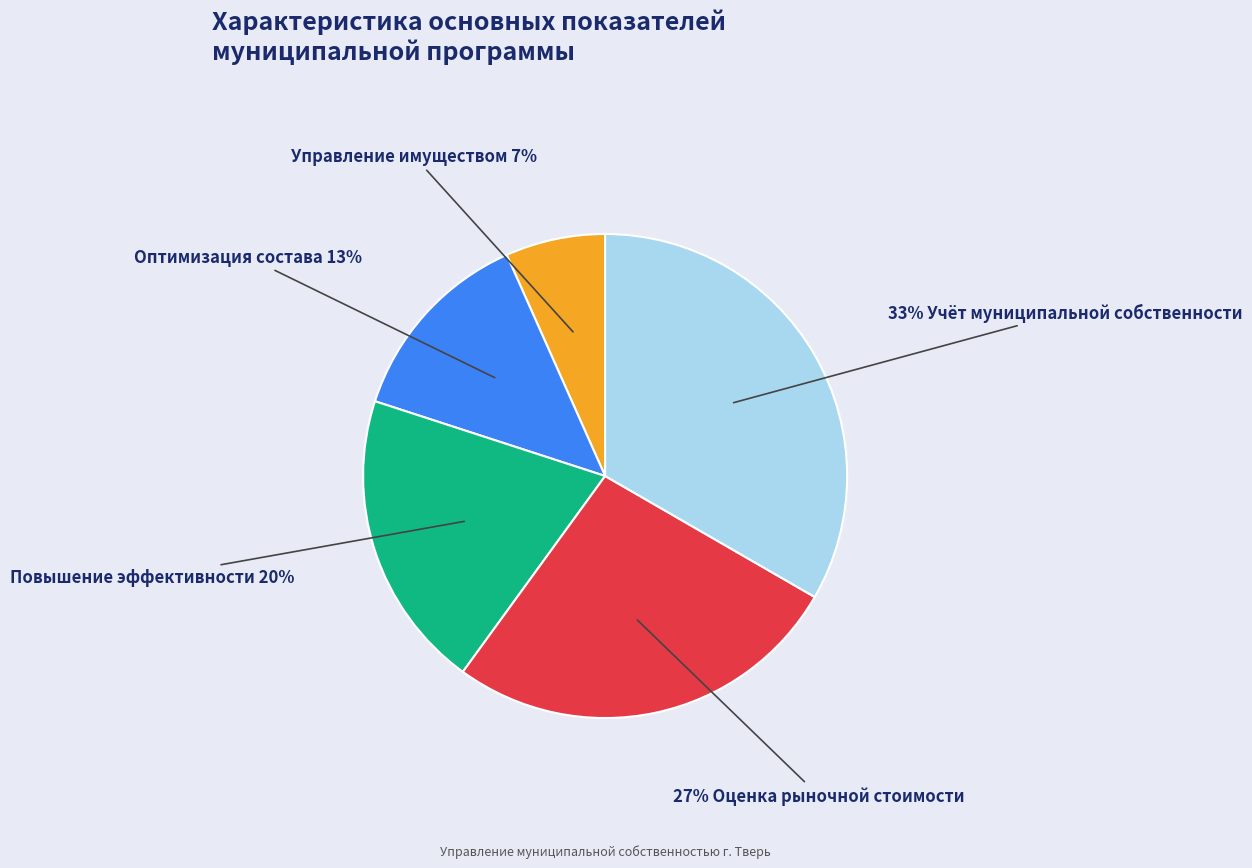

Is there a majority slice in this chart?

No